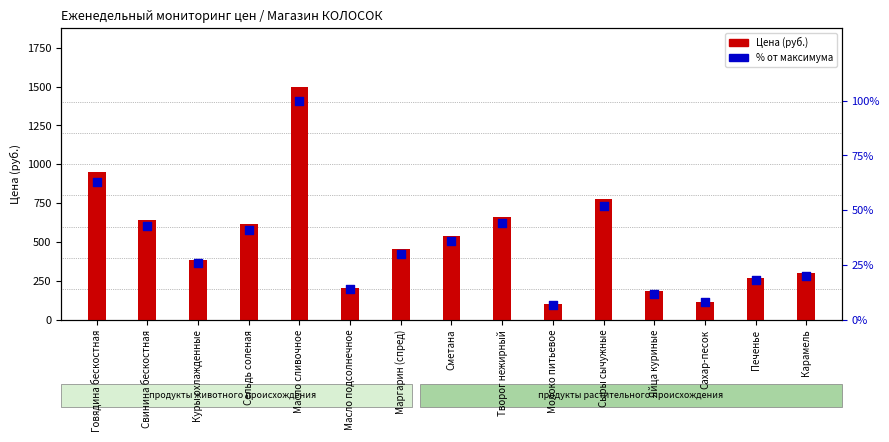

Is the value of Цена (руб.) at Яйца куриные greater than the value of % от максимума at Печенье?

Yes